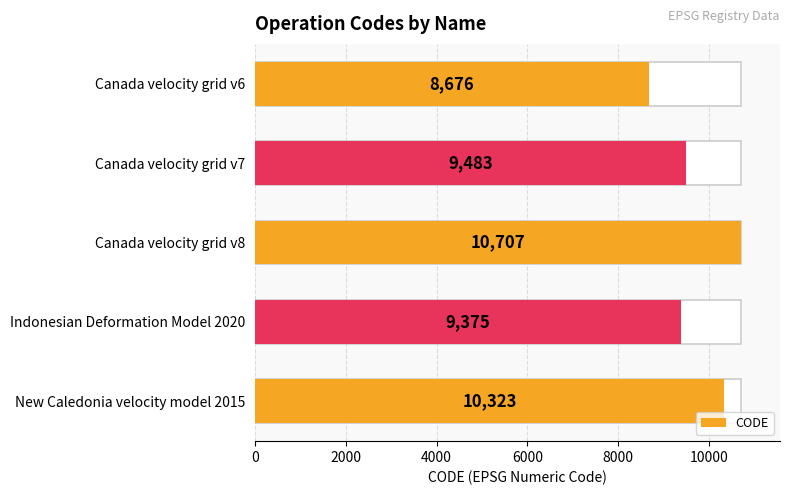

What is the average value?

9713